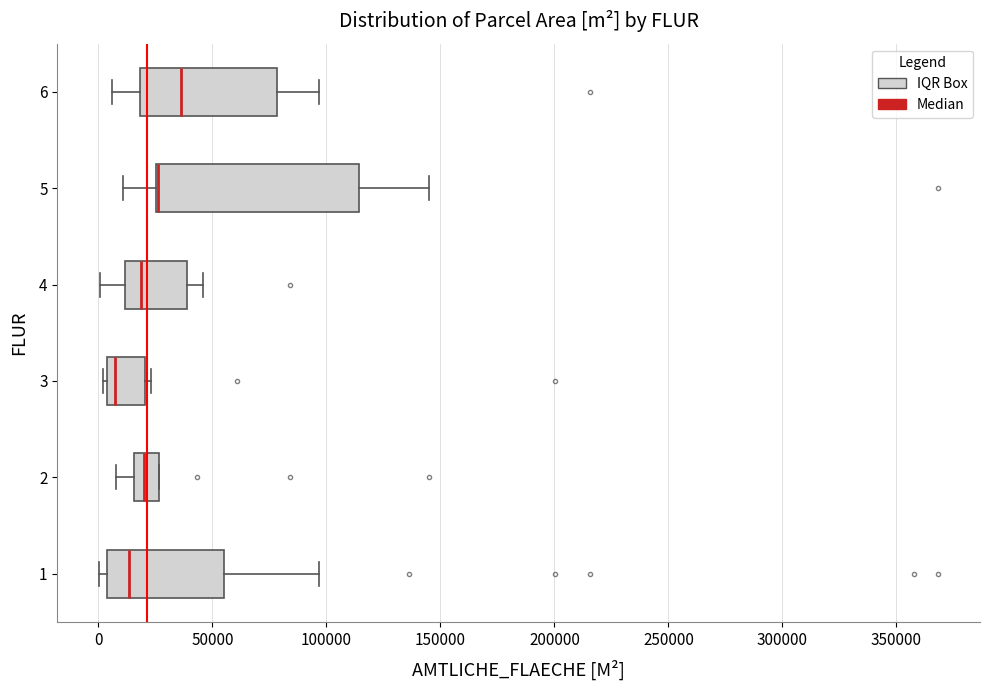

Reading bottom to top, transcribe this box plot: for each box, give where its median line is, the range the box spans, and where its two whiskers end, as read against the x-axis. The values are not printed on the chart, so give them approximately, as read against the axis.

1: median 15000, box 5000 to 55000, whiskers 0 to 95000
2: median 20000, box 15000 to 25000, whiskers 10000 to 25000
3: median 5000 (just right of the box's left edge), box 5000 to 20000, whiskers 0 to 25000
4: median 20000, box 10000 to 40000, whiskers 0 to 45000
5: median 25000 (drawn on the box's left edge), box 25000 to 115000, whiskers 10000 to 145000
6: median 35000, box 20000 to 80000, whiskers 5000 to 95000